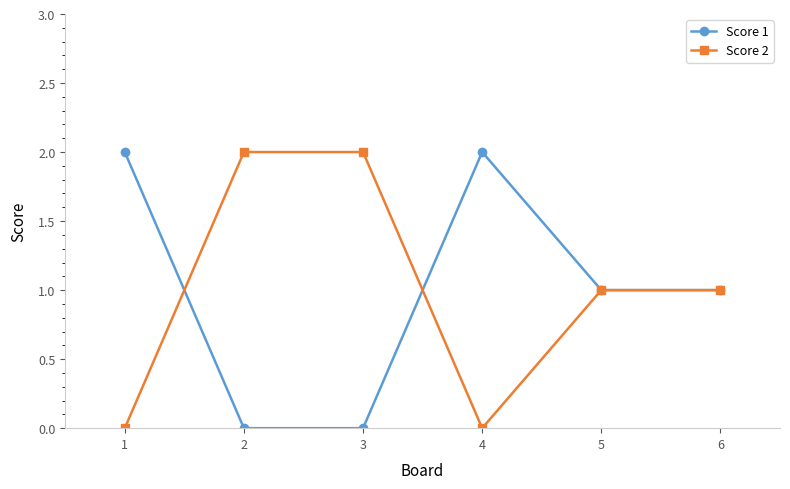

What is the sum of the Score 2 values at 5 and 2?

3